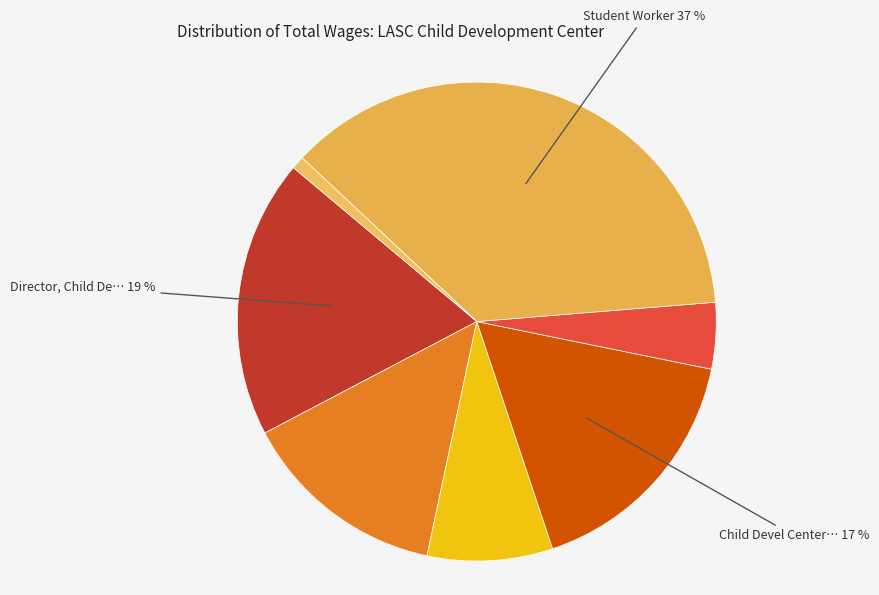

Is there any slice that represents more than half of the pie?

No